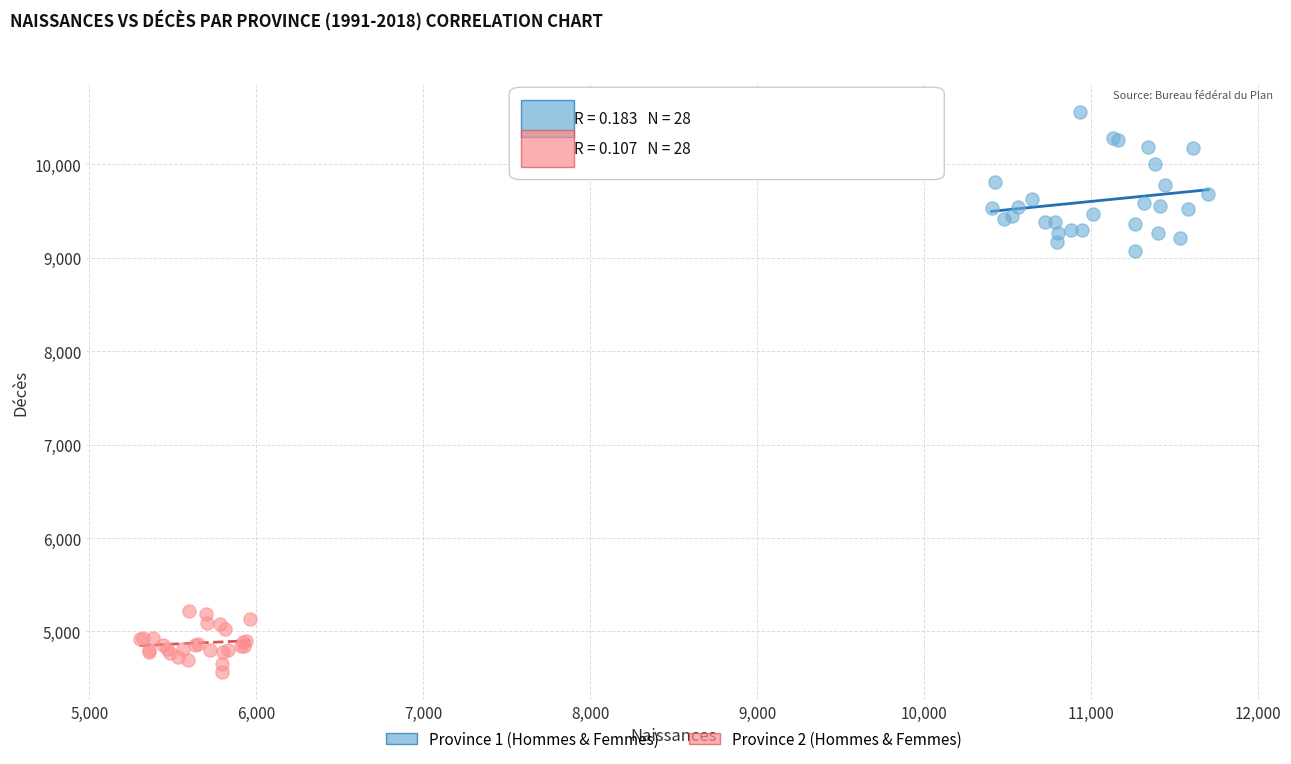

Which series has the widest spread of Y values?

Province 1 (Hommes & Femmes)